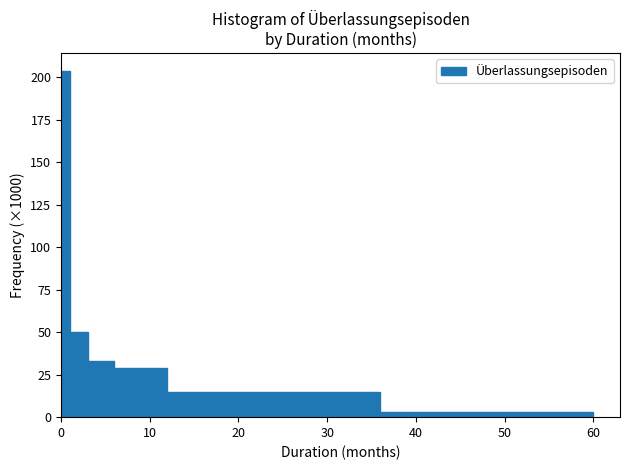

Read against the x-axis, roughly where is the centre of the tallest bar?

1